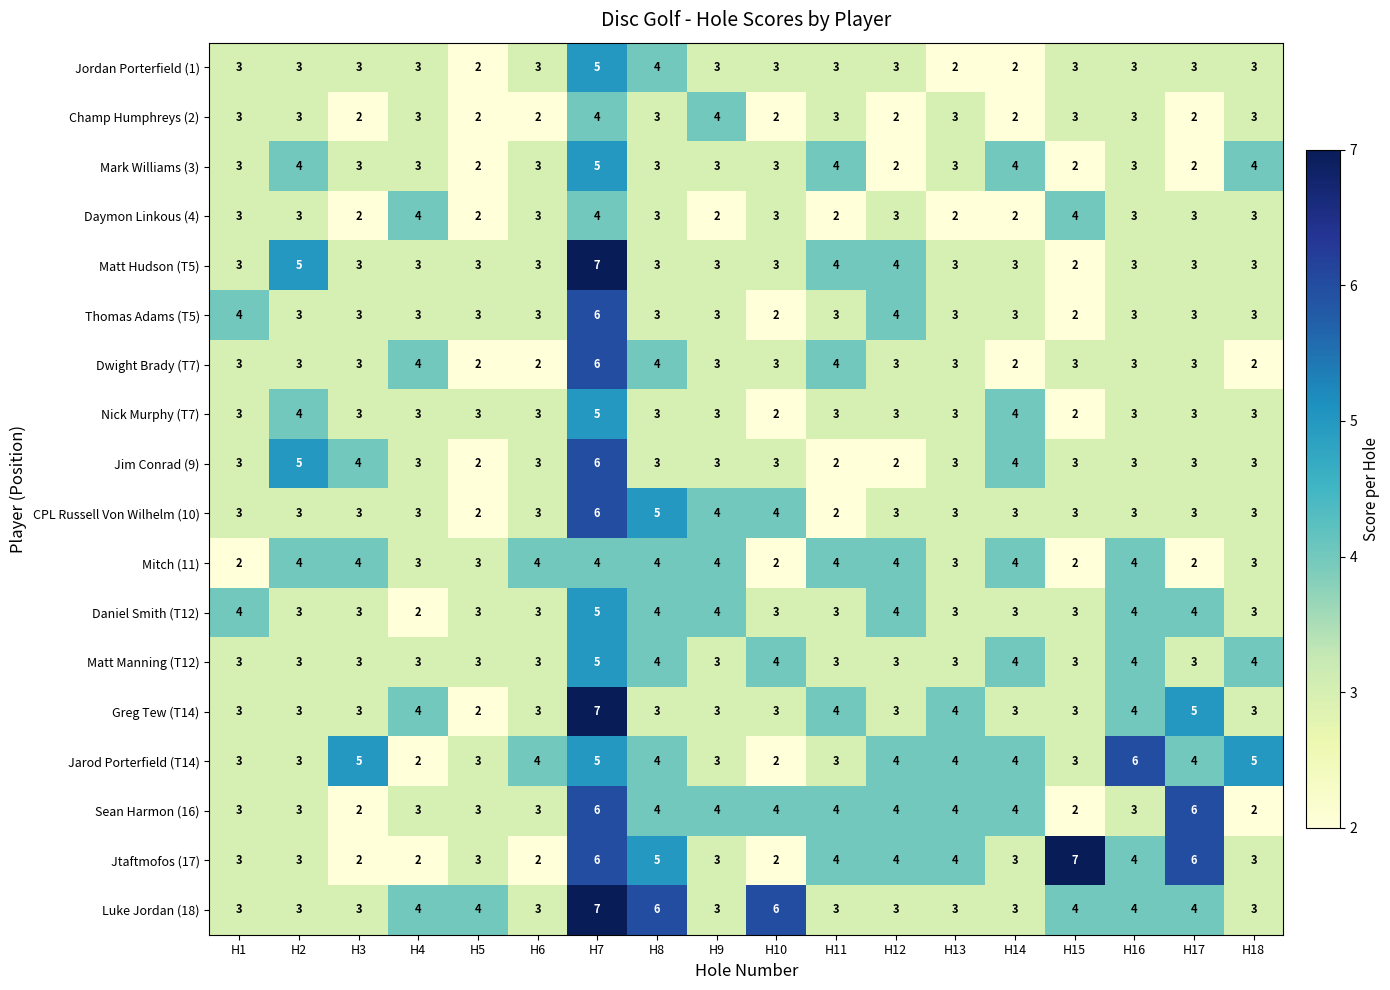

What is the sum of all Champ Humphreys (2) values?

49